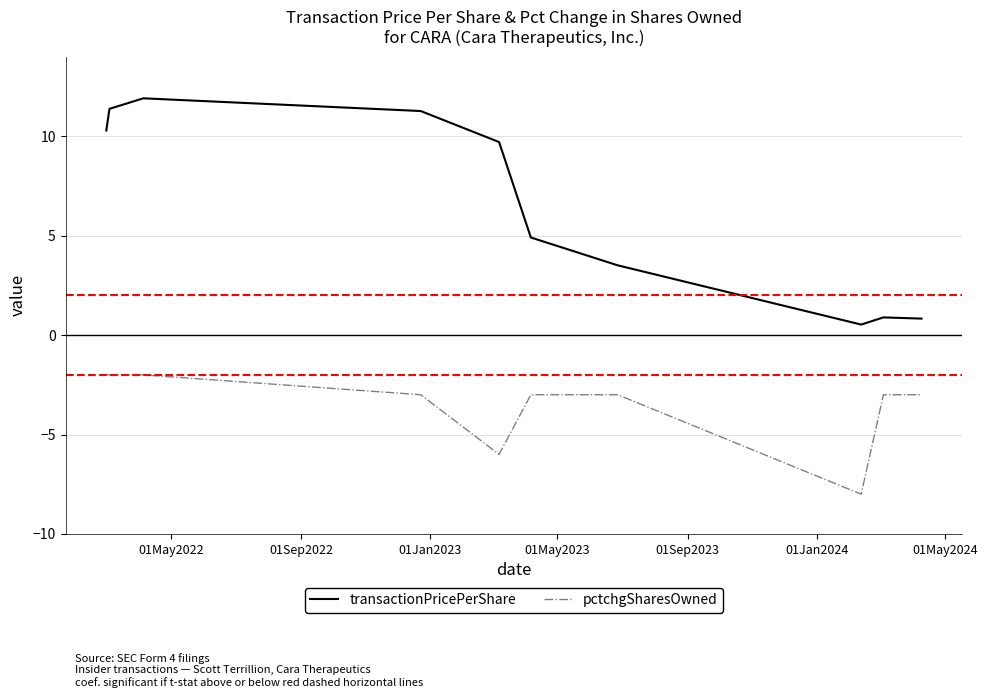

Which series has the widest spread of values?

transactionPricePerShare